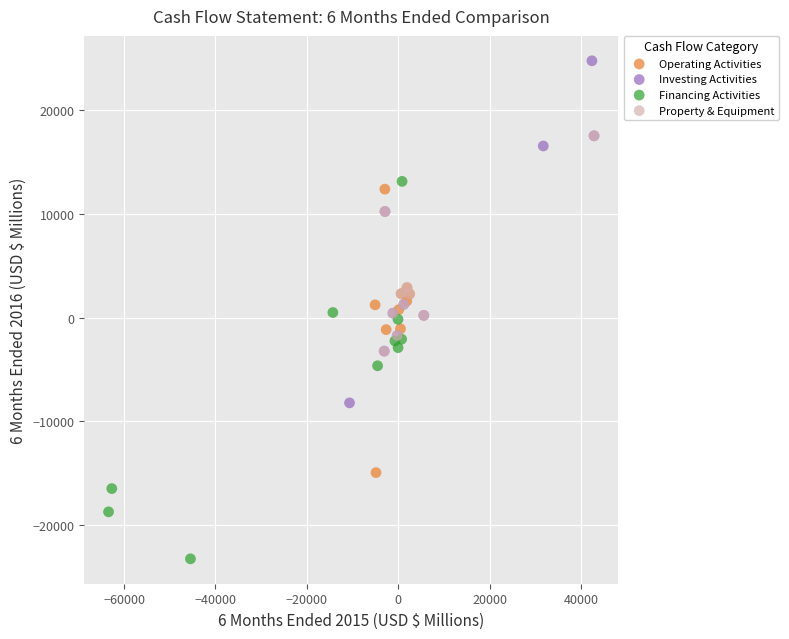

Which series has the largest Y range (max minus min)?

Financing Activities